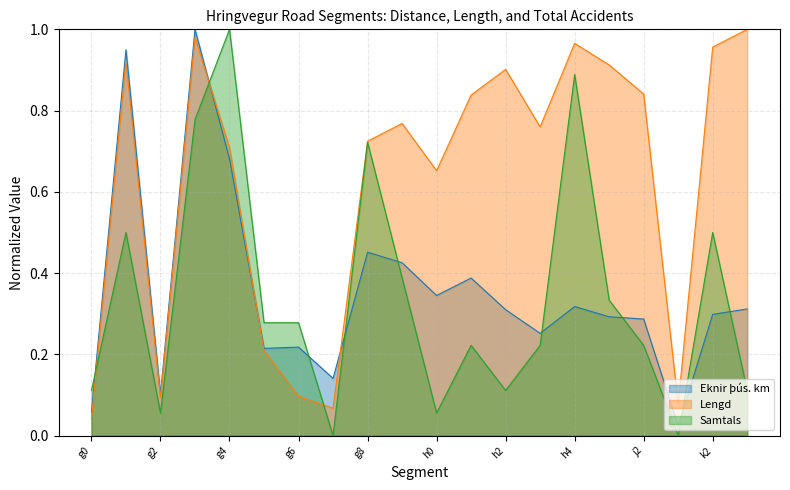

List the series in order of their peak value, highest first.

Eknir þús. km, Lengd, Samtals